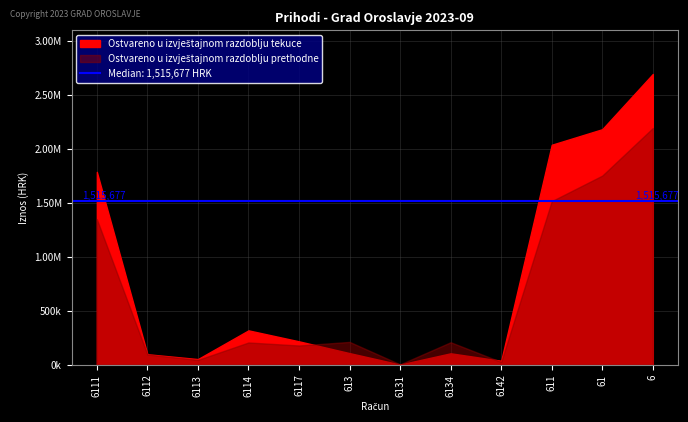

What is the sum of all Ostvareno u izvještajnom razdoblju tekuce values?

9638252.7